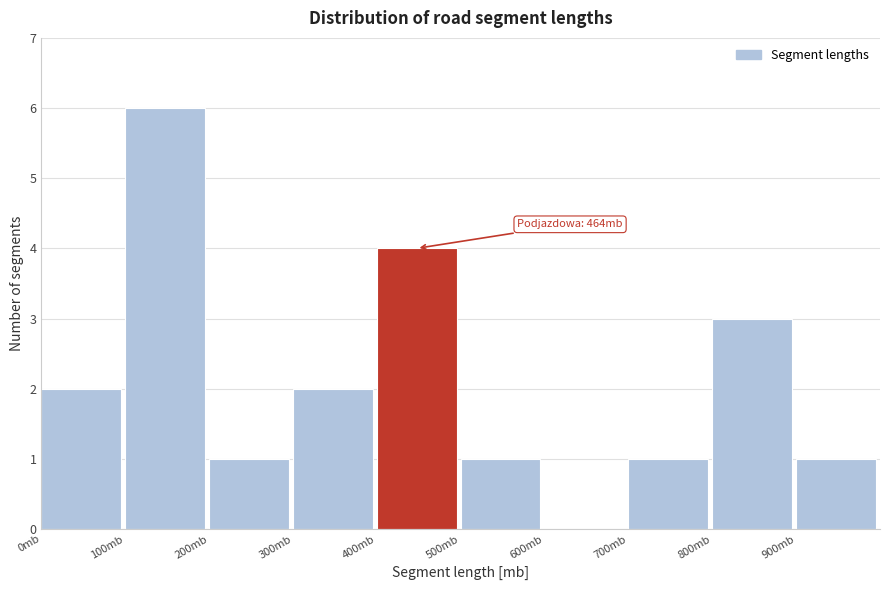

Over which range of the x-axis is the bar tallest?

100 to 200